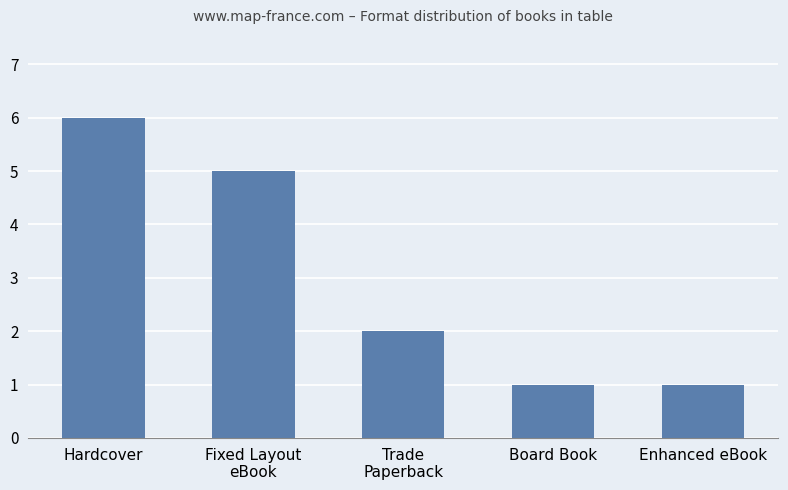

What is the change in value from Hardcover to Fixed Layout
eBook?

-1